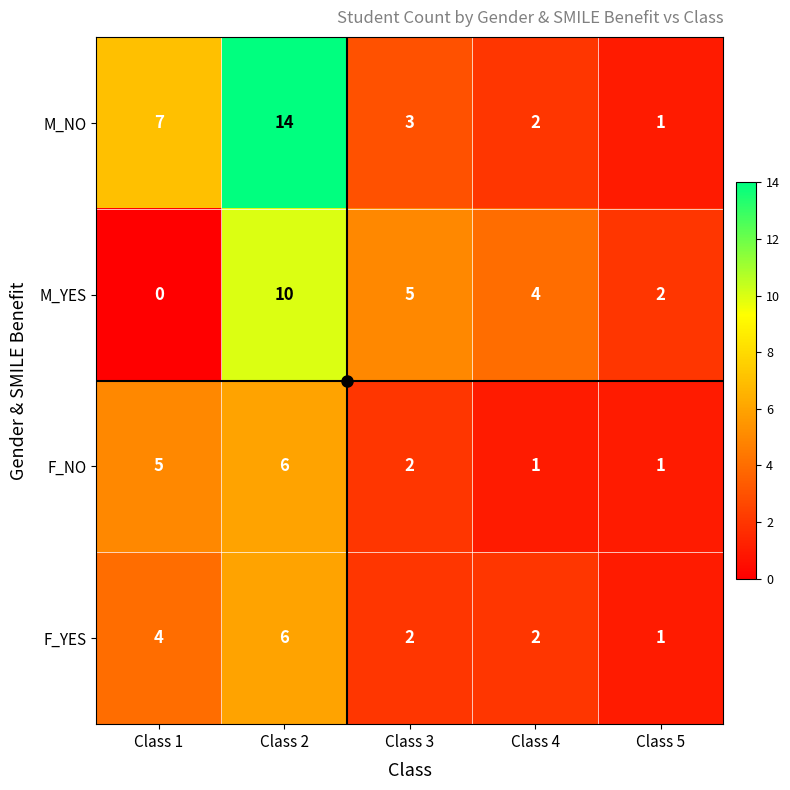

Which series changed the most between Class 1 and Class 2?

M_YES